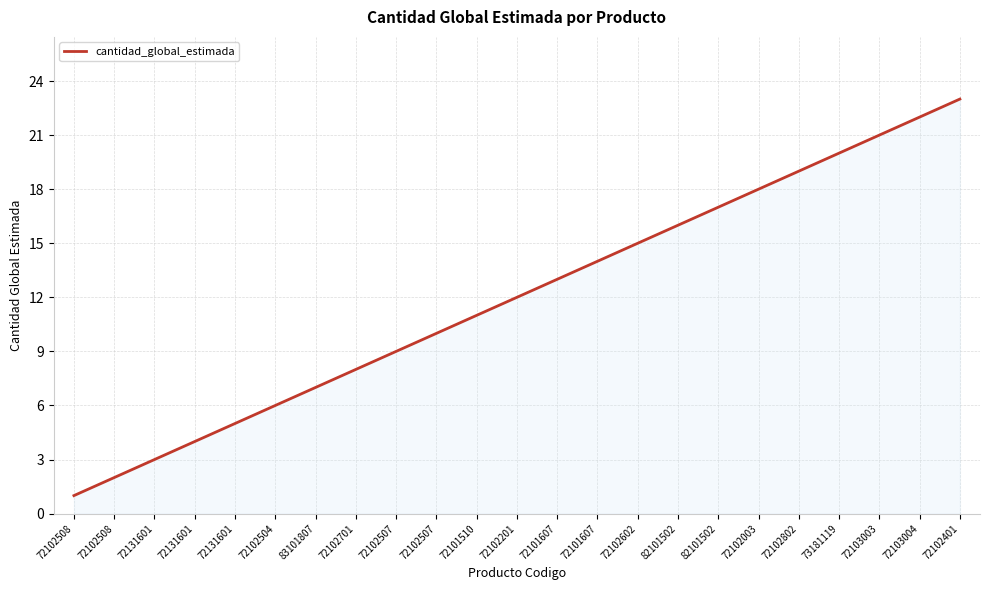

How many lines are shown in the chart?

1